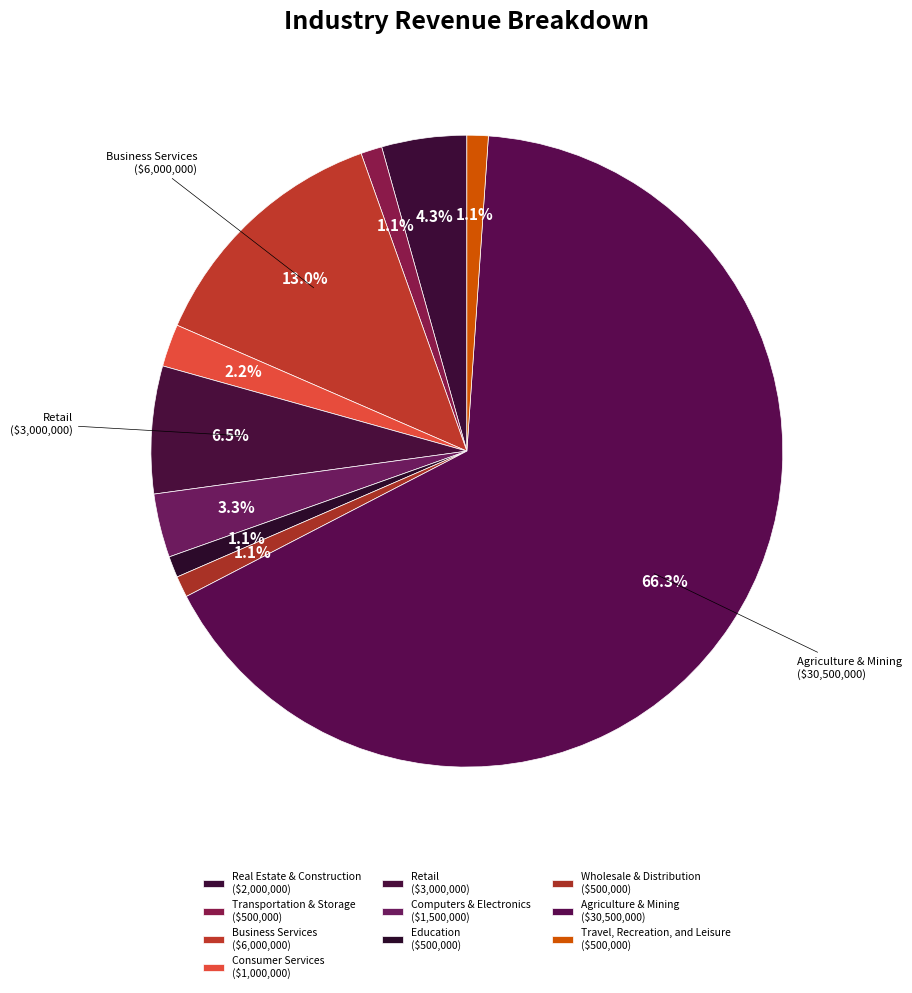

To the nearest percent, what is the average slice percentage?

10%